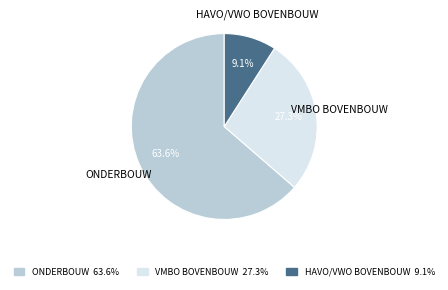

Count the number of slices in the pie.

3